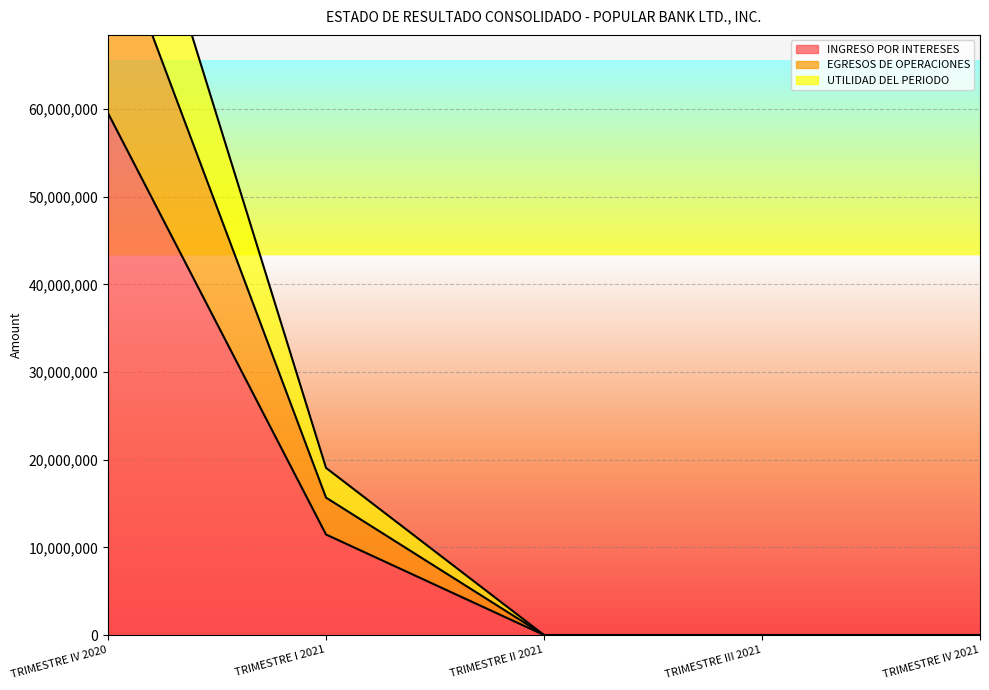

What is the average value of the INGRESO POR INTERESES series?

14202169.2